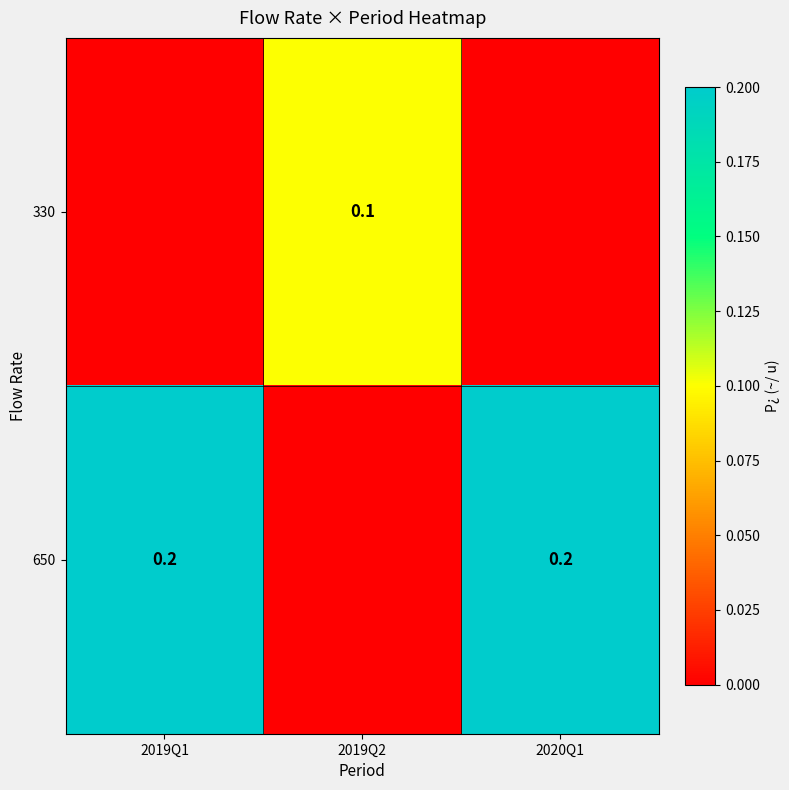

At how many categories does at least one series exceed 0?

3